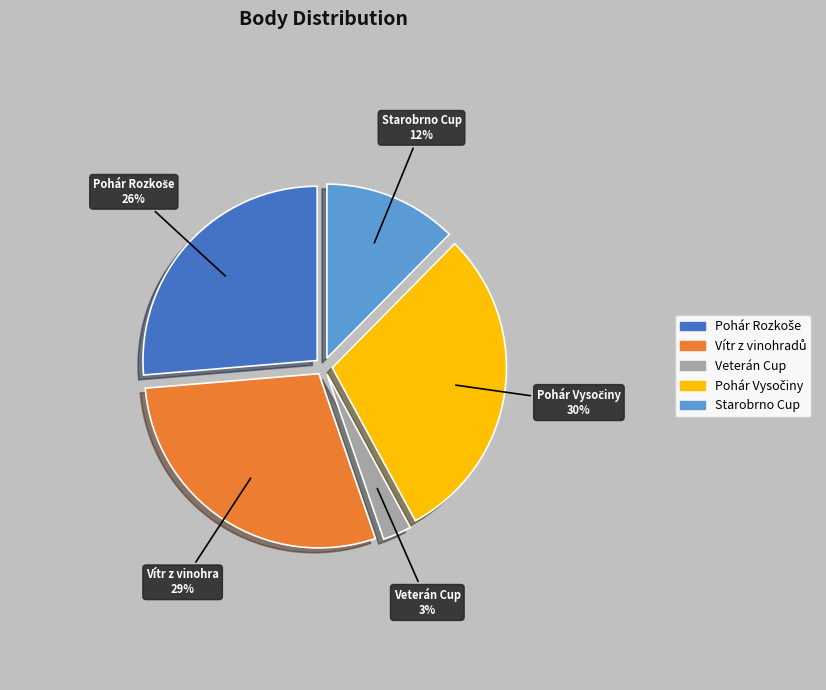

To the nearest percent, what is the average slice percentage?

20%